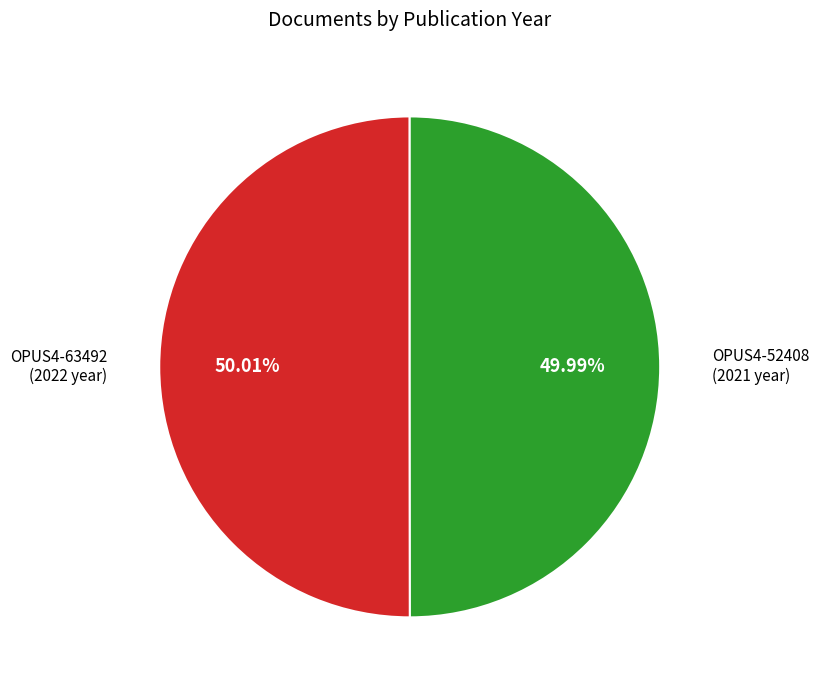

Is the sum of OPUS4-63492 and OPUS4-52408 greater than half?

Yes